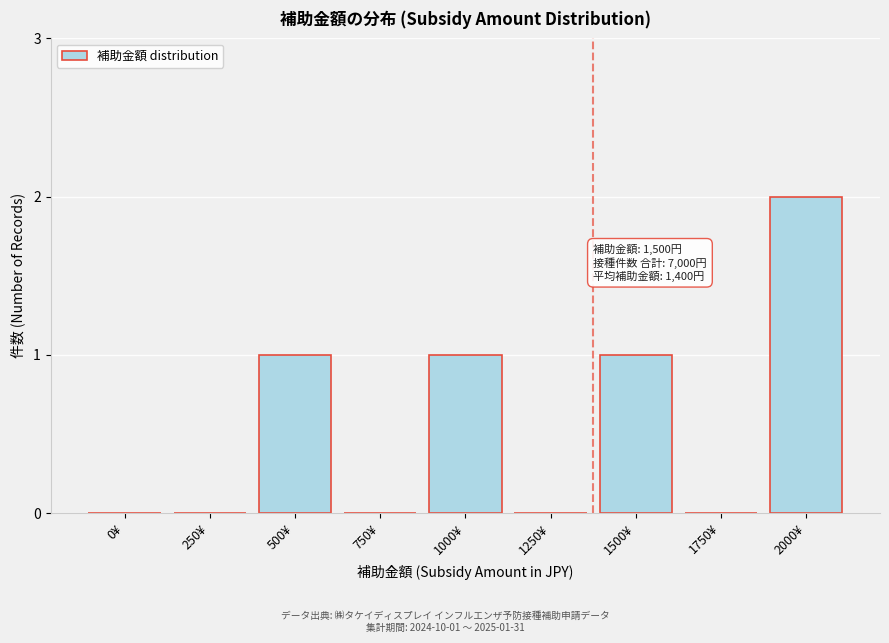

Reading right to left, what are all the values shown in this chart?

2000¥=2	1750¥=0	1500¥=1	1250¥=0	1000¥=1	750¥=0	500¥=1	250¥=0	0¥=0